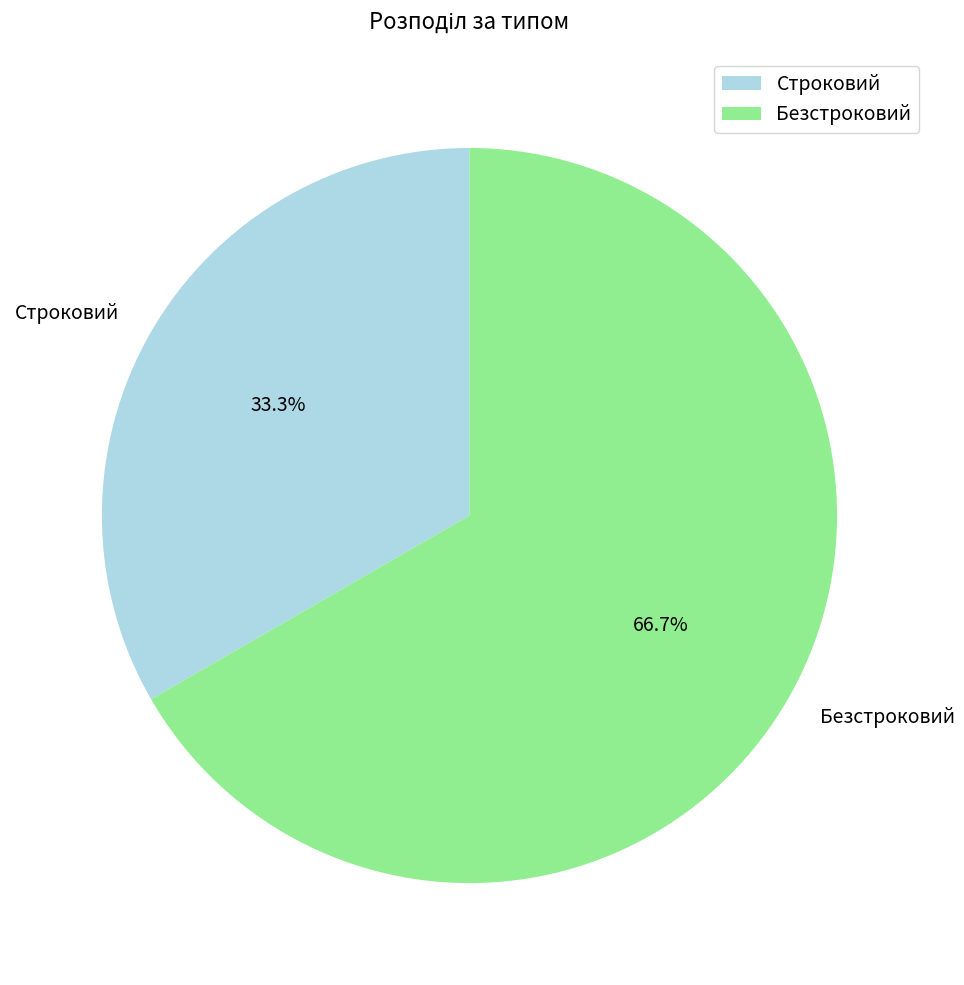

The Безстроковий slice represents 81% of the pie. True or false?

False